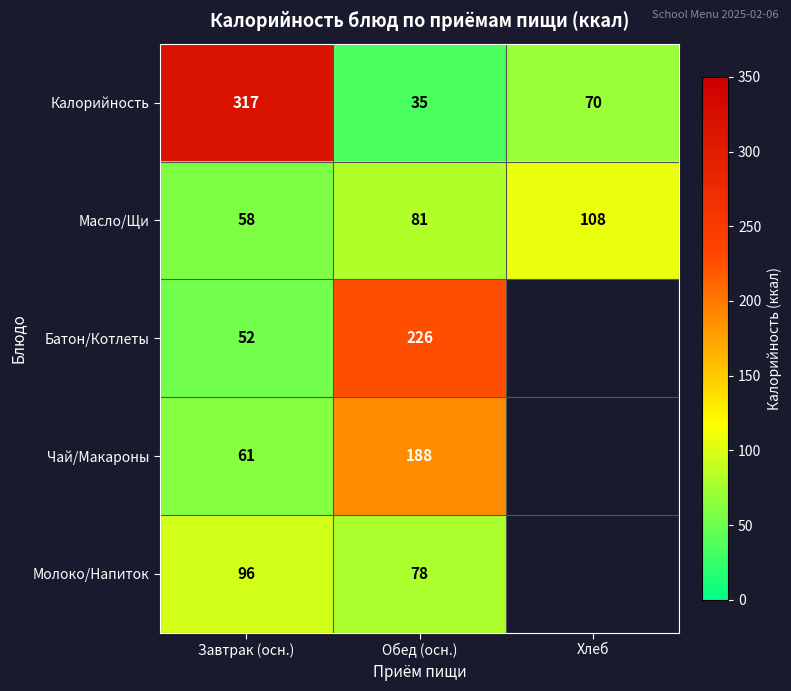

Between Хлеб and Завтрак (осн.), which is larger?

Завтрак (осн.)